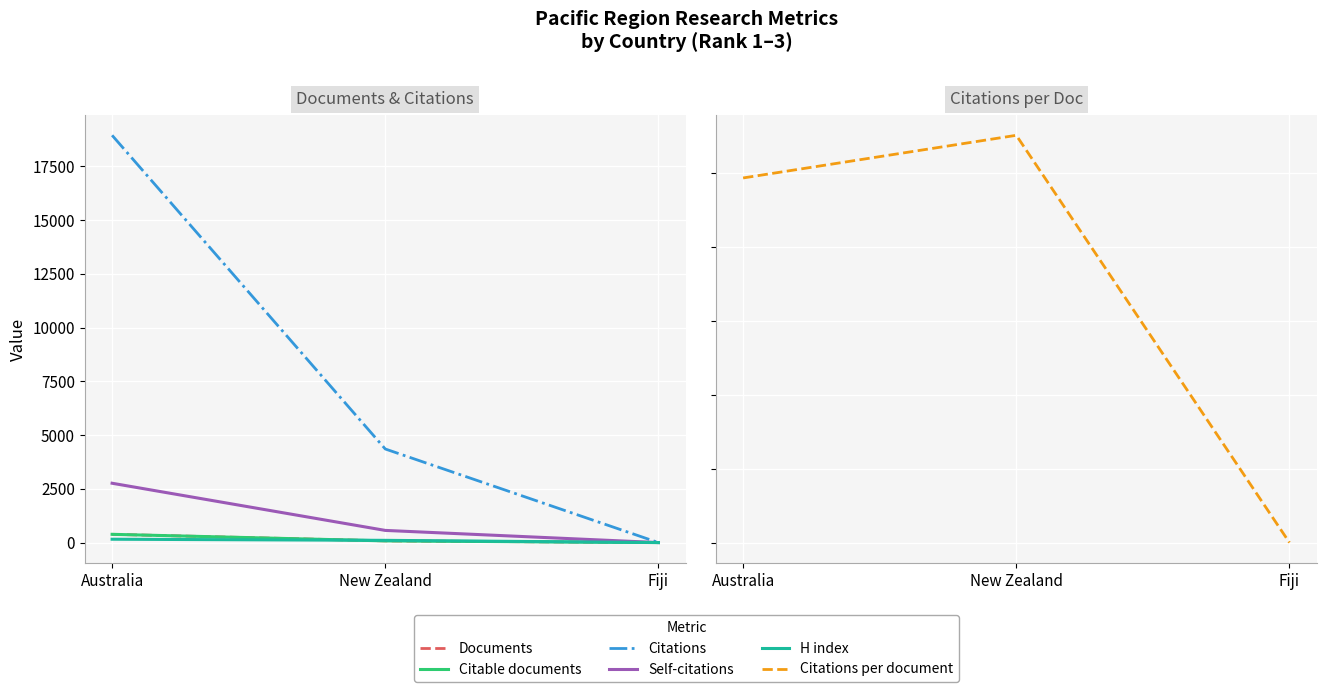

At Australia, list the series in order from largest to smallest.

Citations, Self-citations, Documents, Citable documents, H index, Citations per document